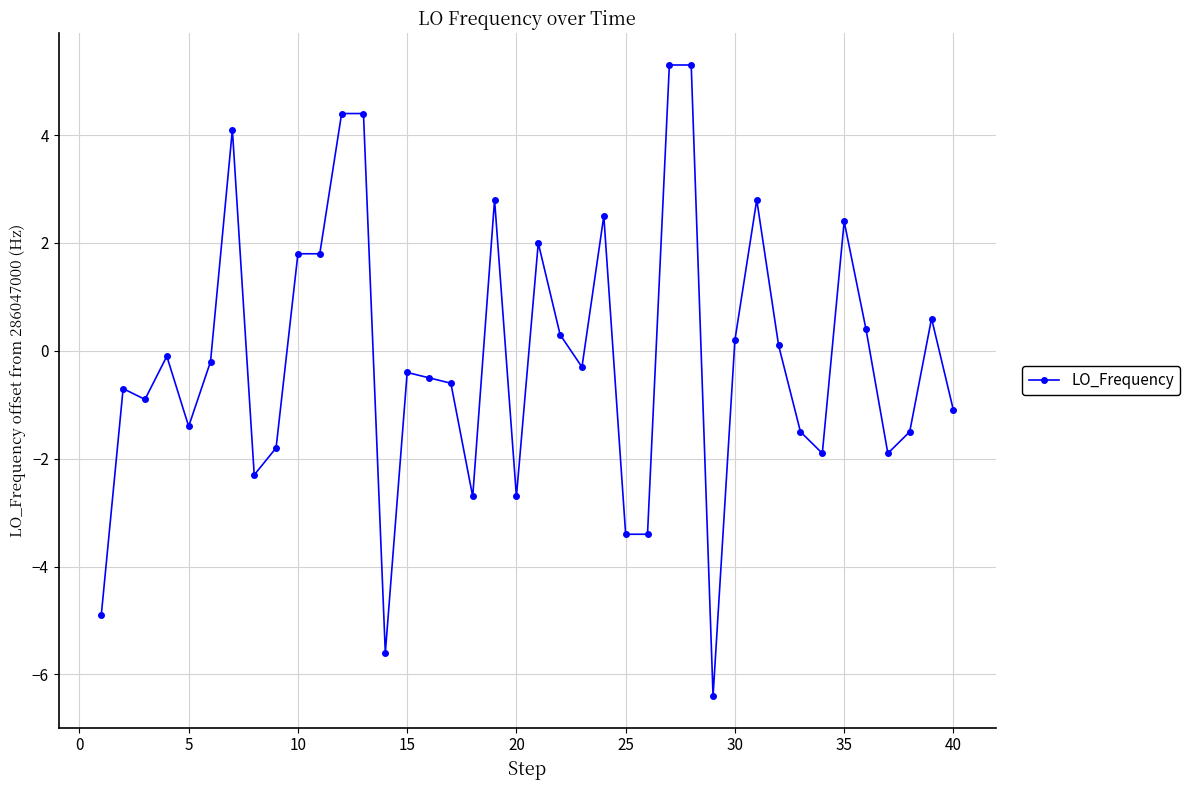

What is the value of the 7th point from the left?

4.1